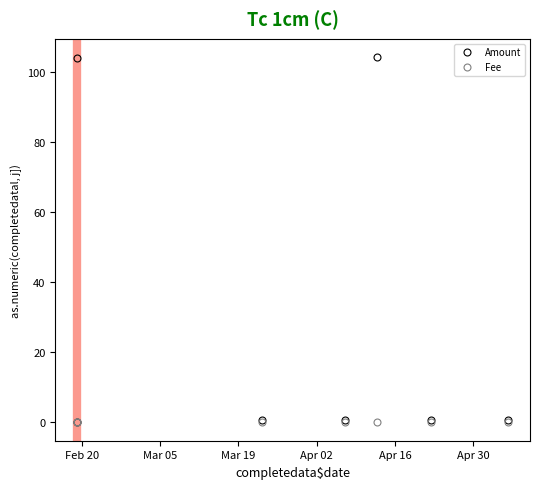

Which series has the largest total across all categories?

Amount